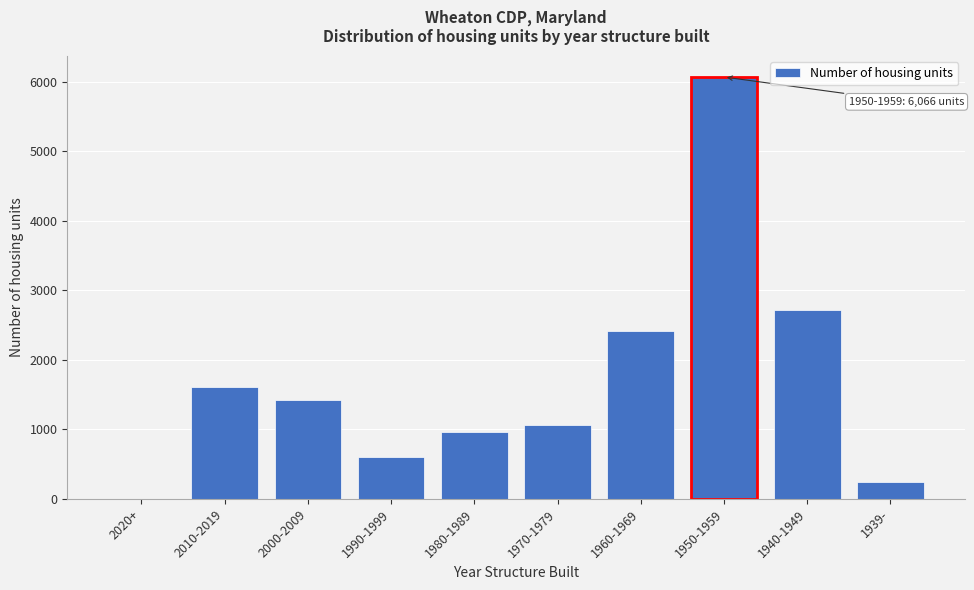

Reading left to right, what are all the values shown in this chart?

2020+=0	2010-2019=1613	2000-2009=1424	1990-1999=598	1980-1989=965	1970-1979=1065	1960-1969=2413	1950-1959=6066	1940-1949=2720	1939-=241